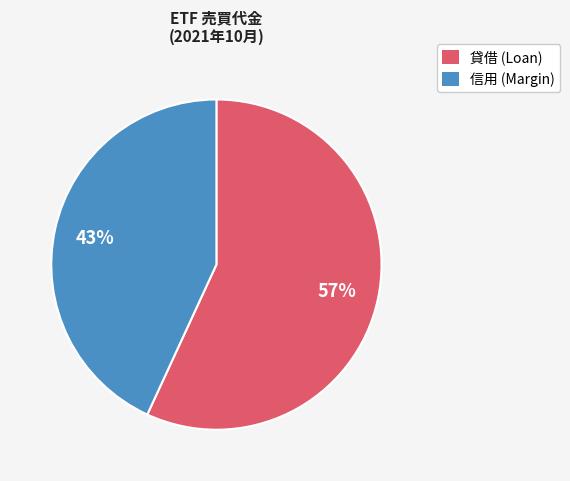

Is there any slice that represents more than half of the pie?

Yes